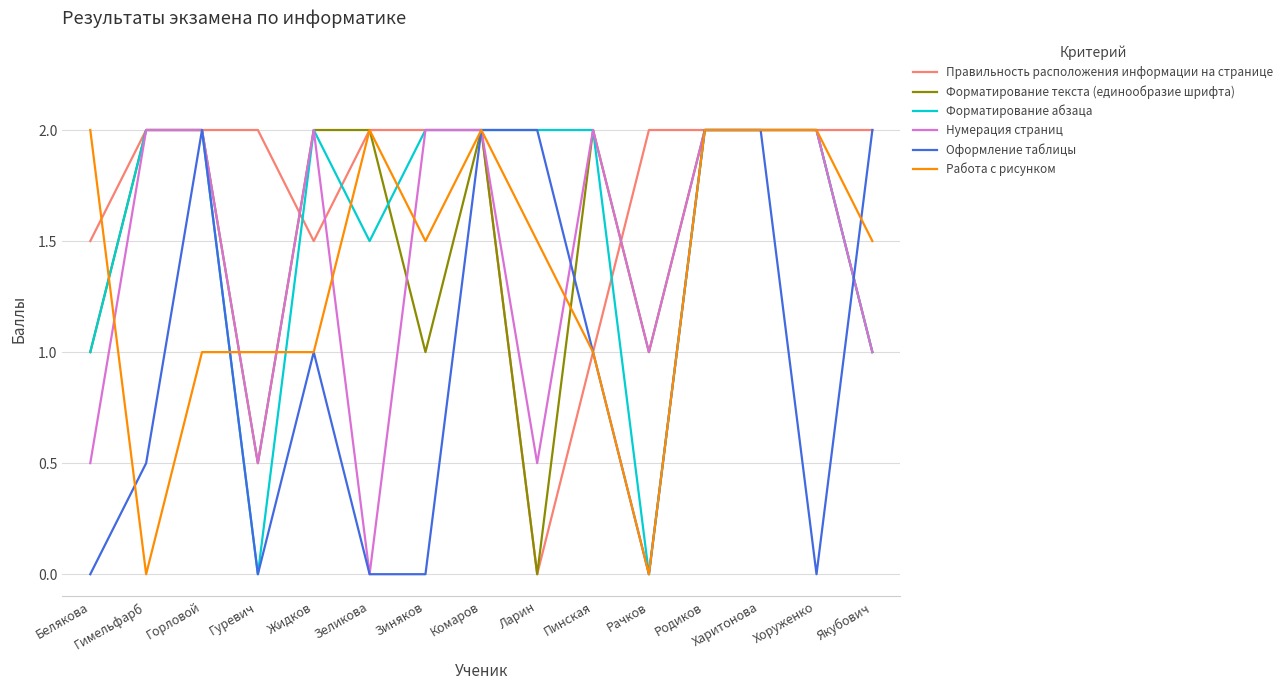

What is the maximum value for Форматирование абзаца?

2.0